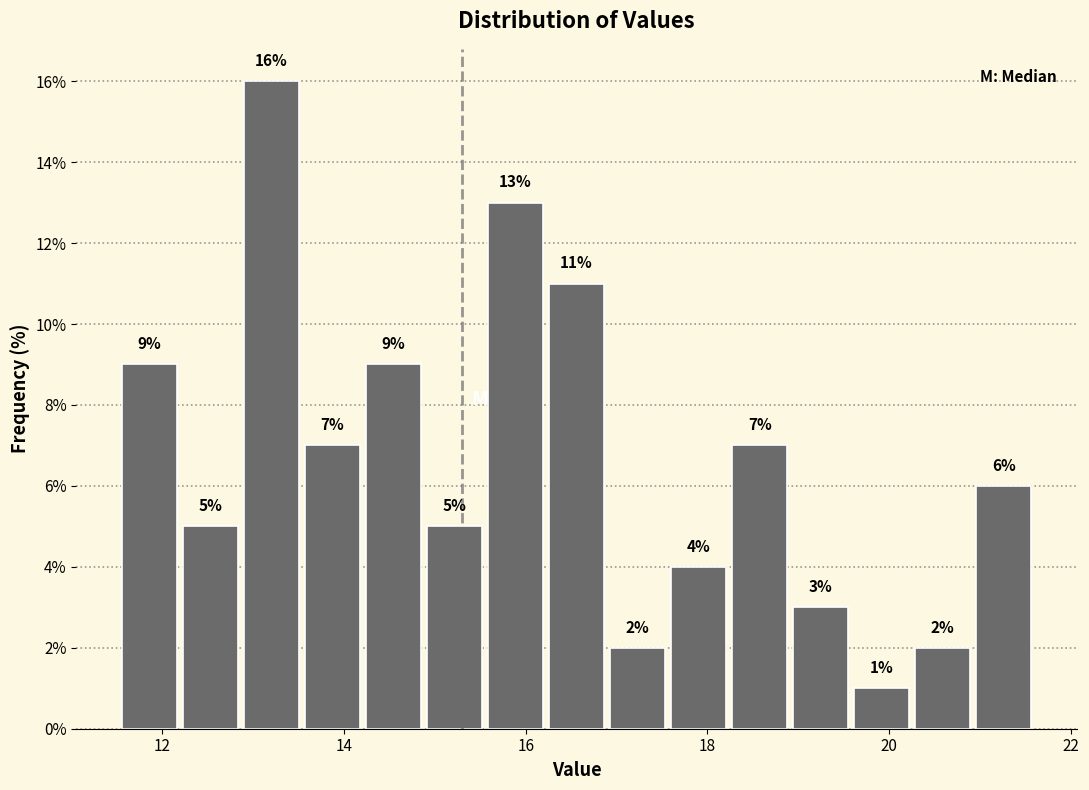

Around what value on the x-axis is the tallest bar? Give the approximate position of its centre, as read against the axis.

13.2